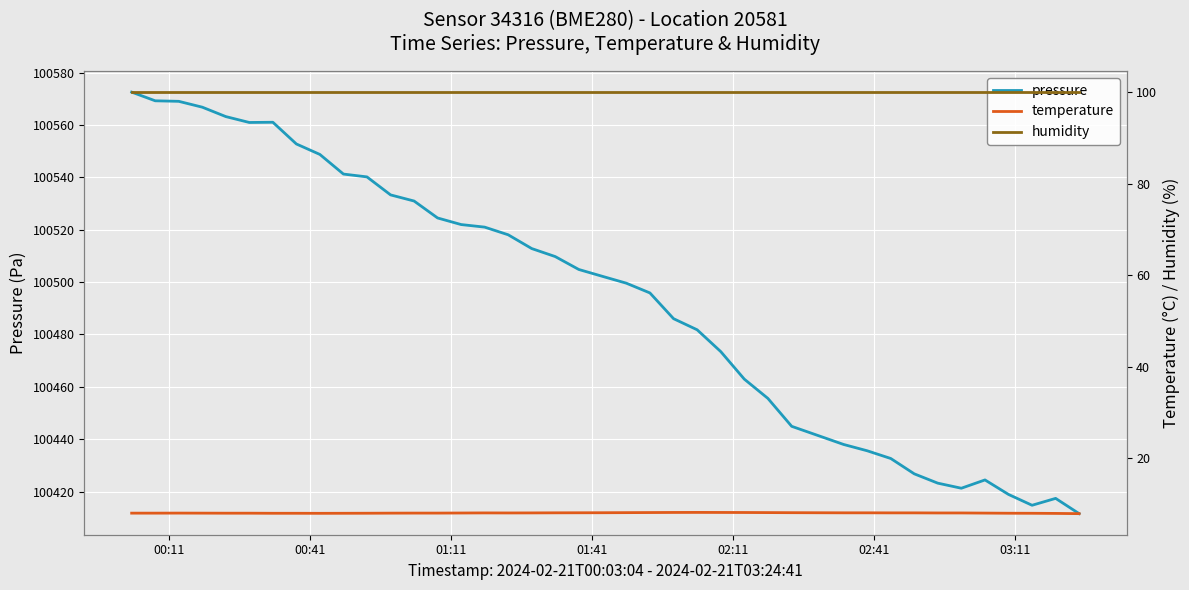

What is the sum of all temperature values?

320.7